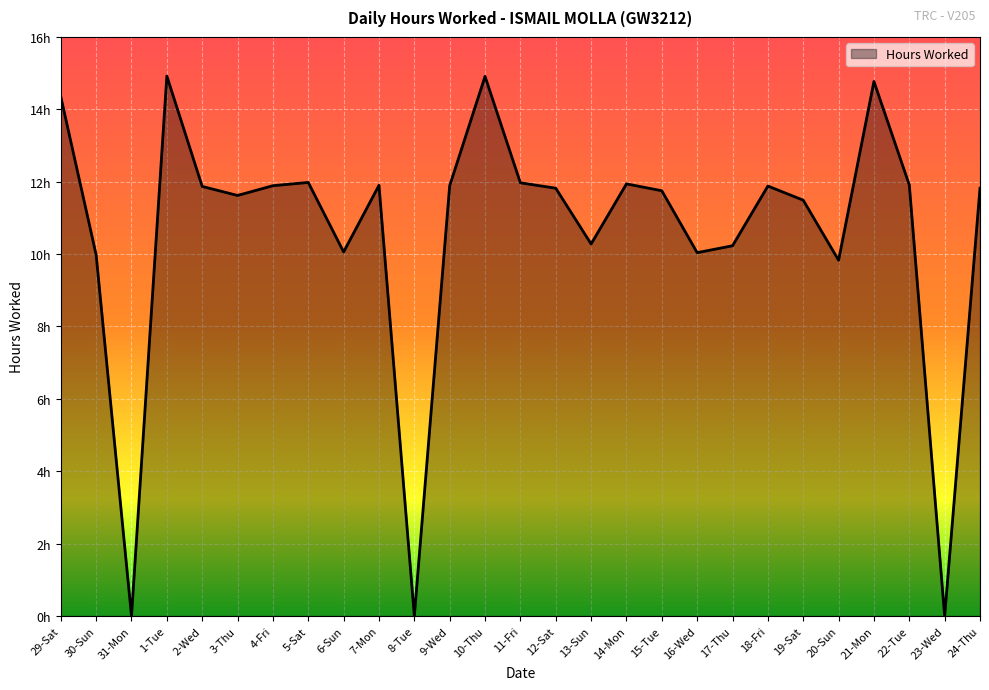

Which category has the lowest value across all series?

31-Mon